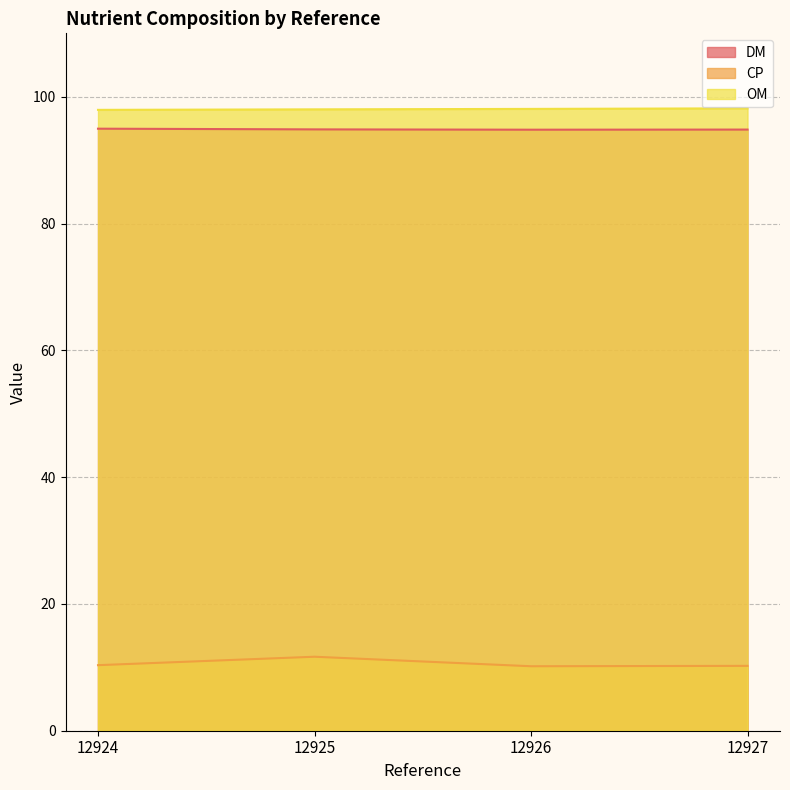

At which label does CP reach its peak?

12925